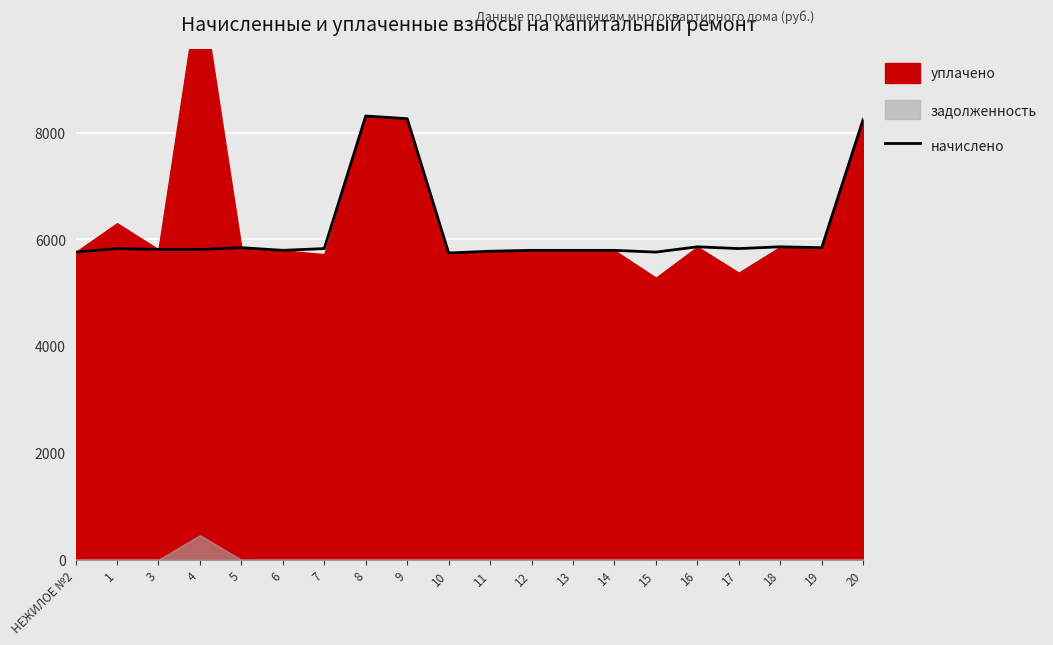

Which category has the lowest value across all series?

10